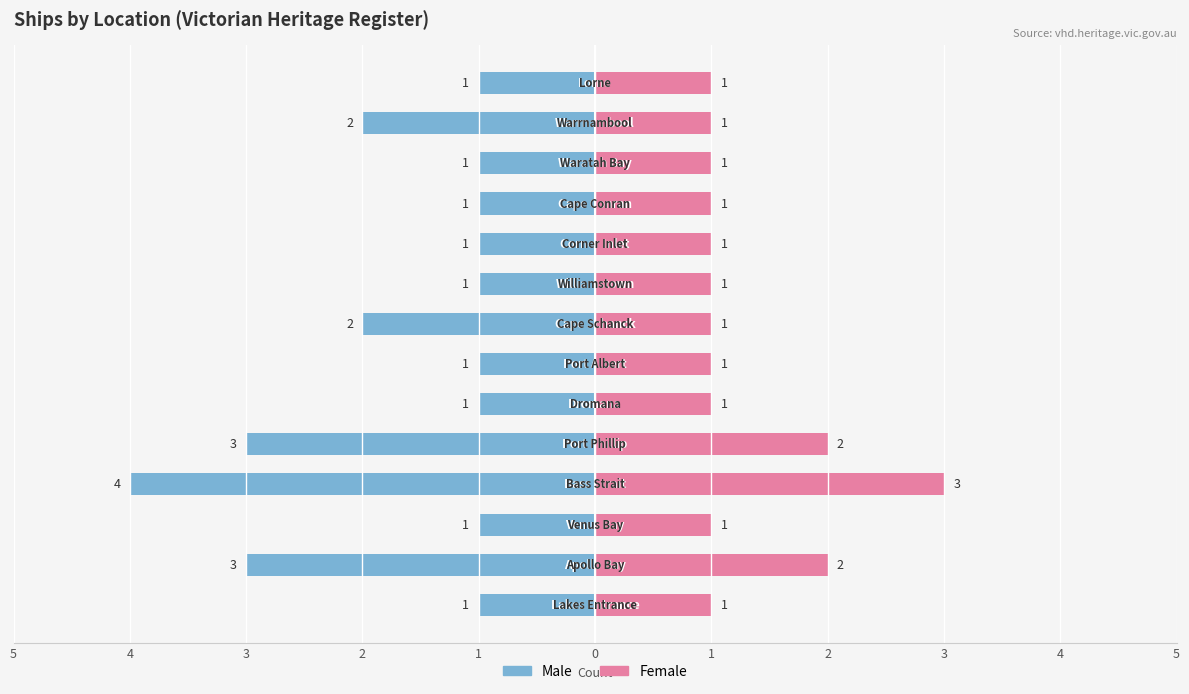

Rank the series at 5 from lowest to highest value.

Male, Female